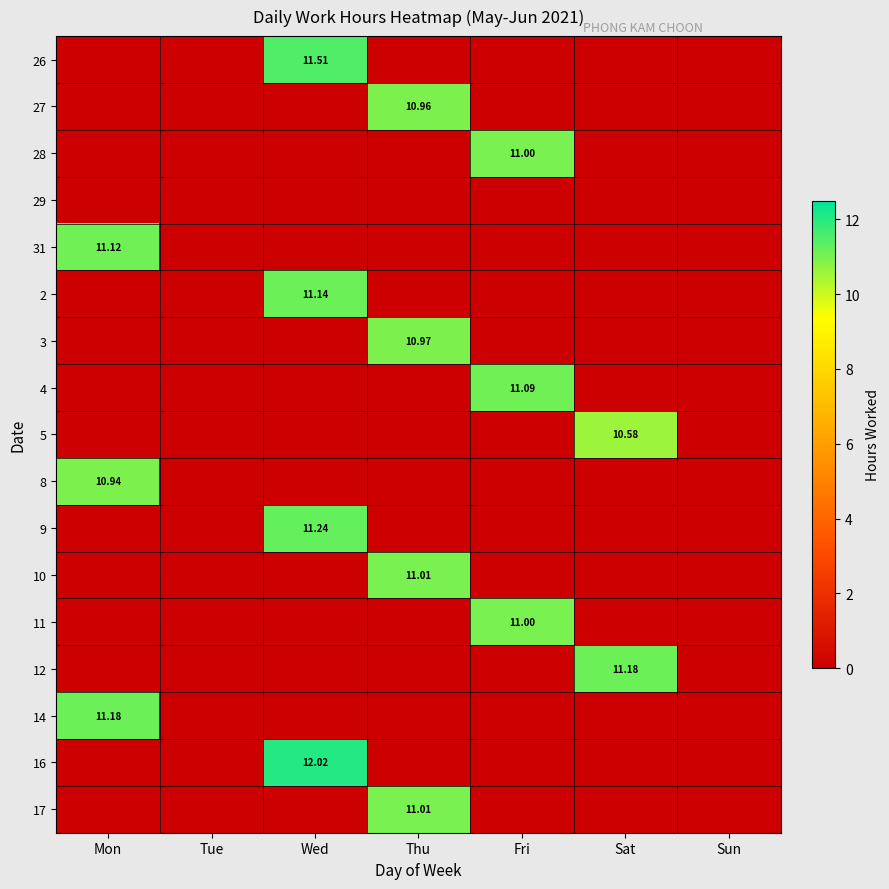

What is the sum of all 17 values?

11.0